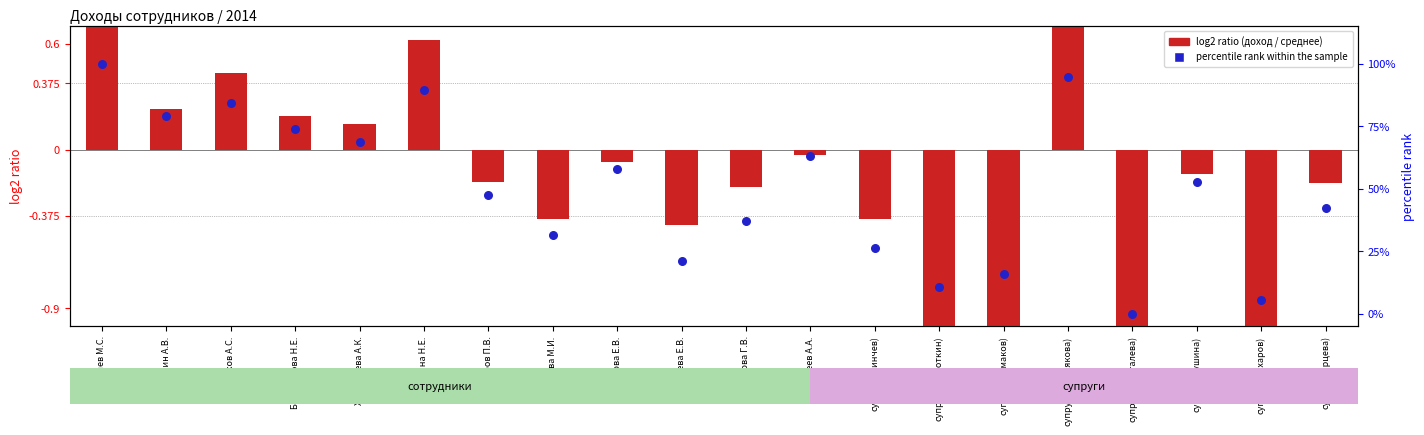

What are all the series names shown in the legend?

log2 ratio (доход / среднее), percentile rank within the sample